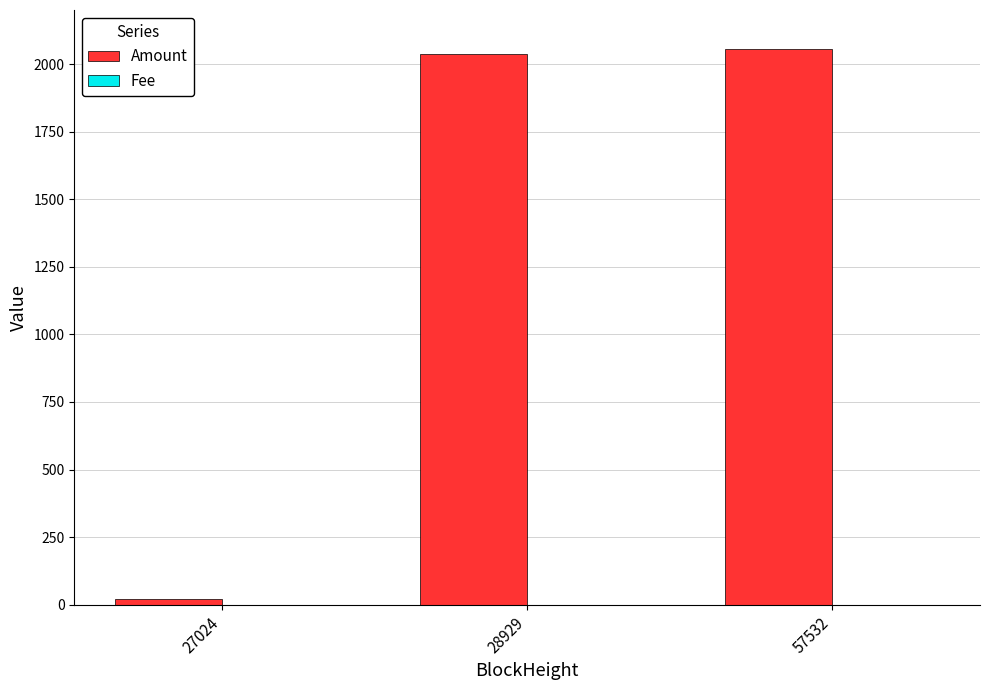

Which series has the widest spread of values?

Amount